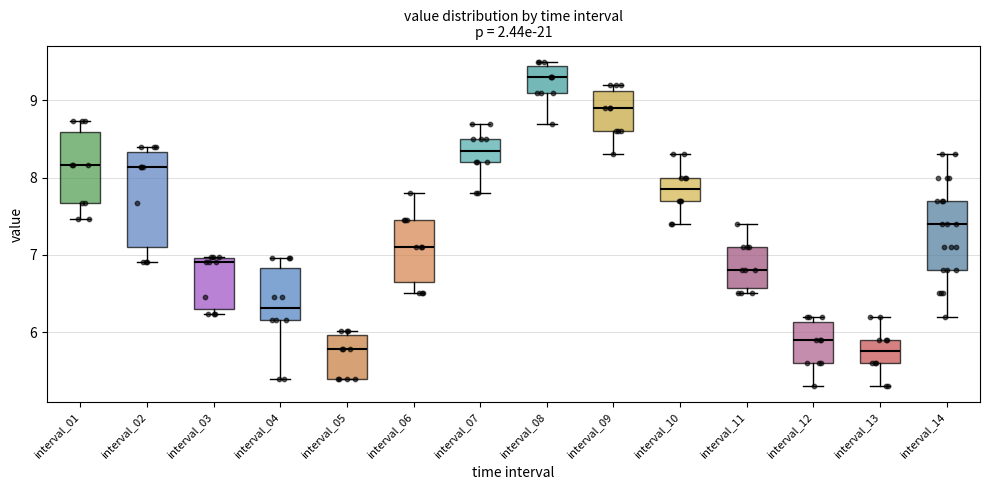

Reading left to right, read every box against the y-axis: the position of its median line, the range the box covers, and the ends of its whiskers. The values are not printed on the chart, so give them approximately, as read against the axis.

interval_01: median 8.2, box 7.7 to 8.6, whiskers 7.5 to 8.7
interval_02: median 8.1, box 7.1 to 8.3, whiskers 6.9 to 8.4
interval_03: median 6.9, box 6.3 to 7.0, whiskers 6.2 to 7.0
interval_04: median 6.3, box 6.2 to 6.8, whiskers 5.4 to 7.0
interval_05: median 5.8, box 5.4 to 6.0, whiskers 5.4 to 6.0 (just above the box's upper edge)
interval_06: median 7.1, box 6.7 to 7.5, whiskers 6.5 to 7.8
interval_07: median 8.4, box 8.2 to 8.5, whiskers 7.8 to 8.7
interval_08: median 9.3, box 9.1 to 9.5, whiskers 8.7 to 9.5 (just above the box's upper edge)
interval_09: median 8.9, box 8.6 to 9.1, whiskers 8.3 to 9.2
interval_10: median 7.9, box 7.7 to 8.0, whiskers 7.4 to 8.3
interval_11: median 6.8, box 6.6 to 7.1, whiskers 6.5 to 7.4
interval_12: median 5.9, box 5.6 to 6.1, whiskers 5.3 to 6.2
interval_13: median 5.8, box 5.6 to 5.9, whiskers 5.3 to 6.2
interval_14: median 7.4, box 6.8 to 7.7, whiskers 6.2 to 8.3